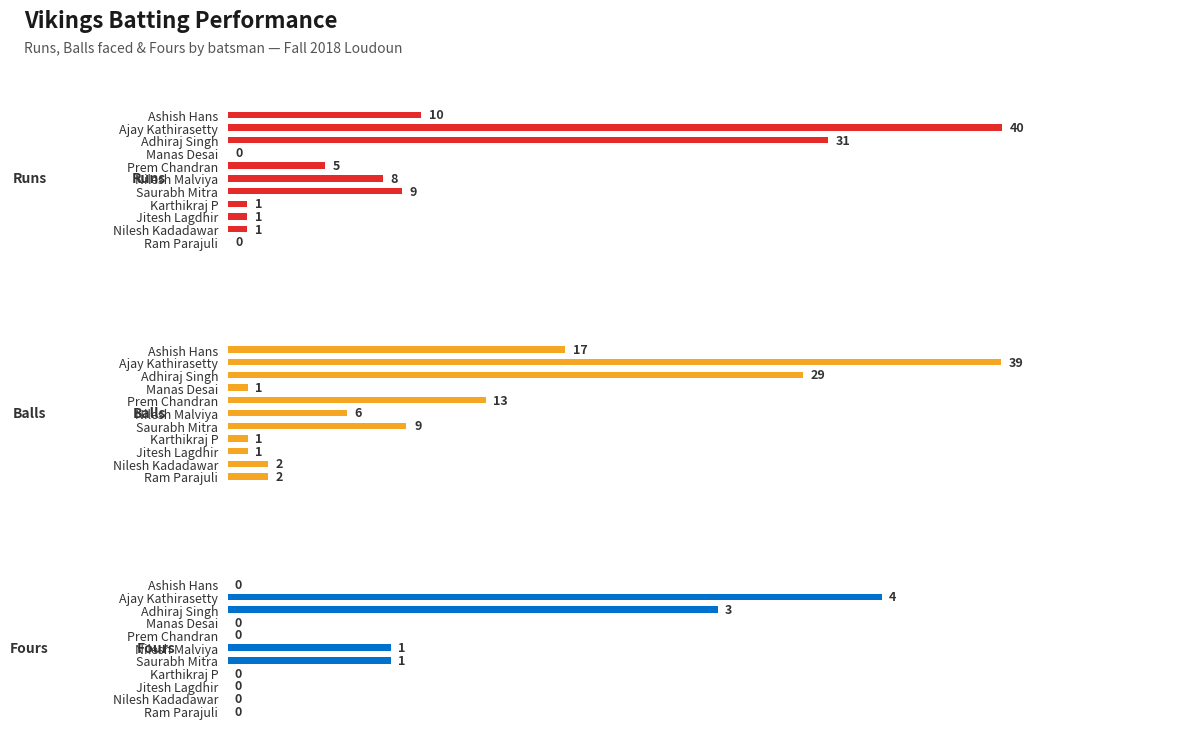

How many bars are there in each group?

3